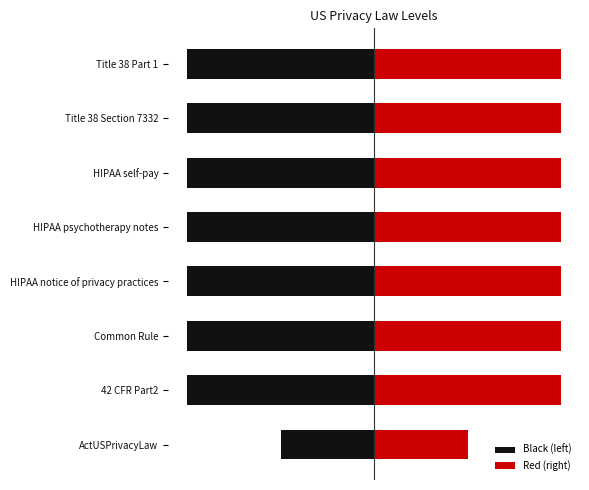

Reading right to left, extract all data points from this chart.

Black (left): -2	-2	-2	-2	-2	-2	-2	-1
Red (right): 2	2	2	2	2	2	2	1